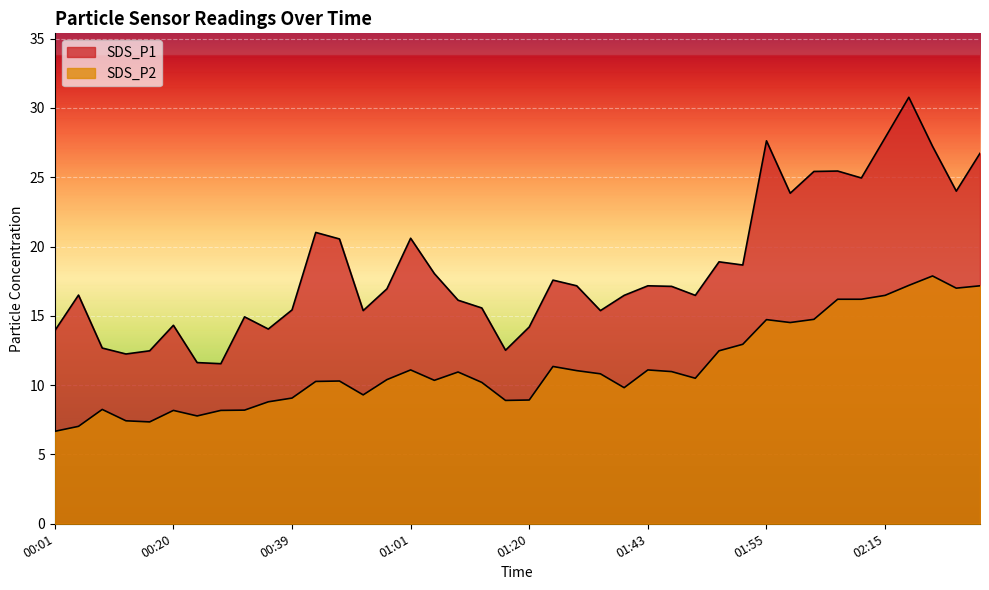

Reading left to right, what are all the values shown in this chart?

SDS_P1: 13.9	16.5	12.7	12.2	12.5	14.3	11.6	11.6	14.9	14.1	15.4	21.0	20.6	15.4	16.9	20.6	18.1	16.1	15.6	12.5	14.2	17.6	17.2	15.4	16.5	17.2	17.1	16.5	18.9	18.7	27.6	23.9	25.4	25.4	24.9	27.9	30.8	27.2	24.0	26.7
SDS_P2: 6.7	7.0	8.2	7.4	7.3	8.2	7.8	8.2	8.2	8.8	9.1	10.3	10.3	9.3	10.4	11.1	10.3	10.9	10.2	8.9	8.9	11.3	11.1	10.8	9.8	11.1	11.0	10.5	12.5	12.9	14.7	14.5	14.8	16.2	16.2	16.5	17.2	17.9	17.0	17.2